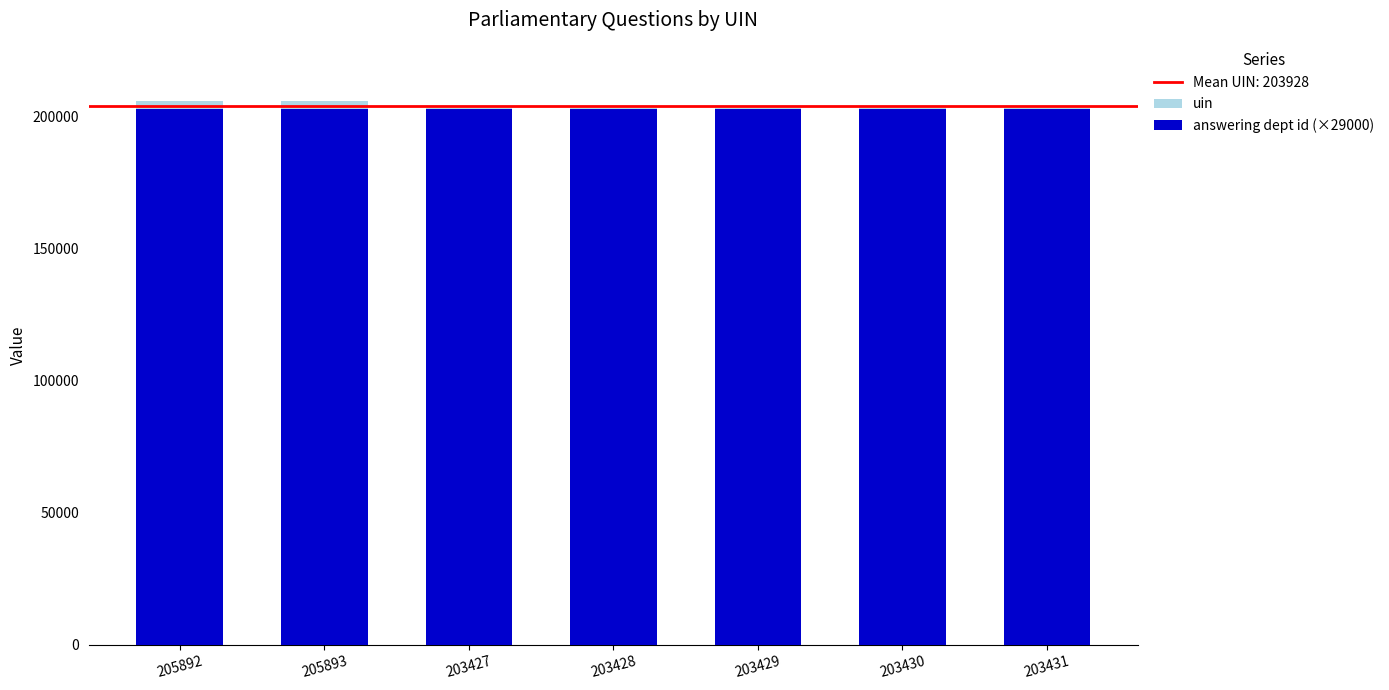

How many data points in uin are less than 203430?

3